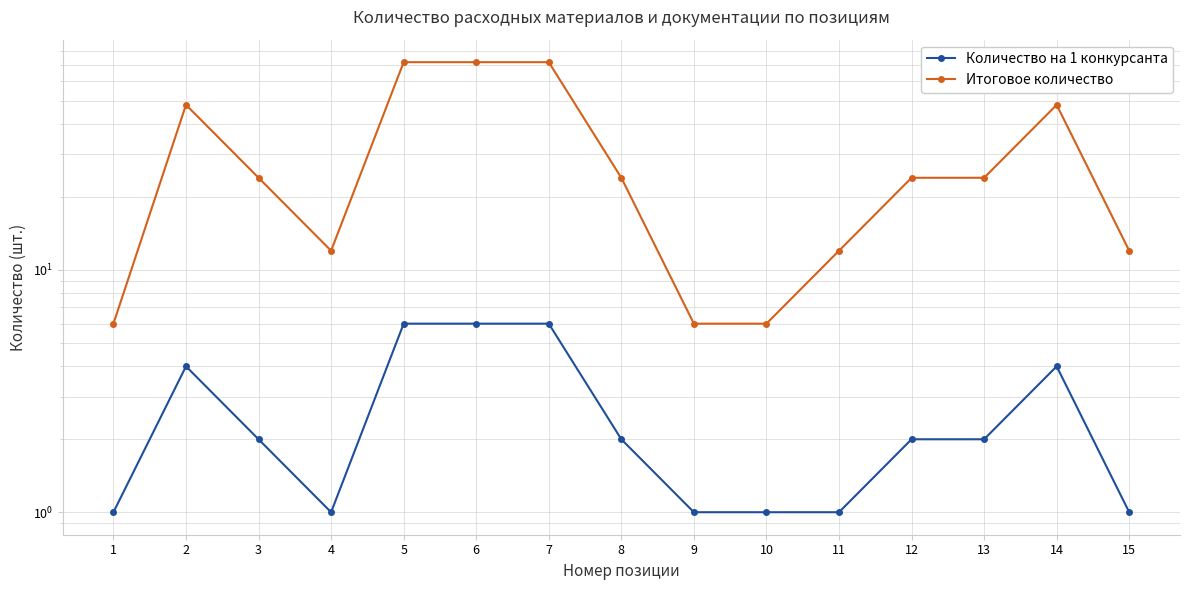

Which has a higher value, 7 or 4?

7